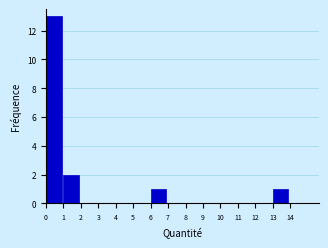

Reading left to right, list every bar in this chart as the range it spans on the x-axis followed by its height. The values are not printed on the chart, so give them approximately, as read against the axis.

0 to 1: 13
1 to 2: 2
2 to 3: 0
3 to 4: 0
4 to 5: 0
5 to 6: 0
6 to 7: 1
7 to 8: 0
8 to 9: 0
9 to 10: 0
10 to 11: 0
11 to 12: 0
12 to 13: 0
13 to 14: 1
14 to 15: 0